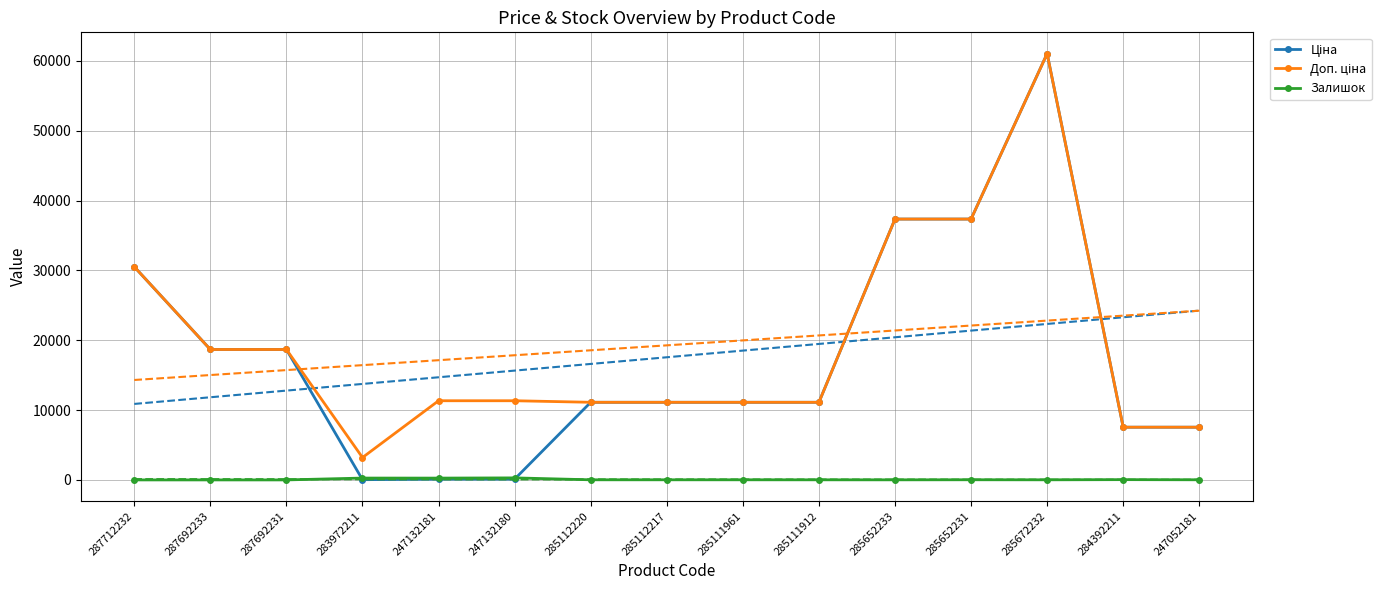

How many values in the Ціна series exceed 11113?

10